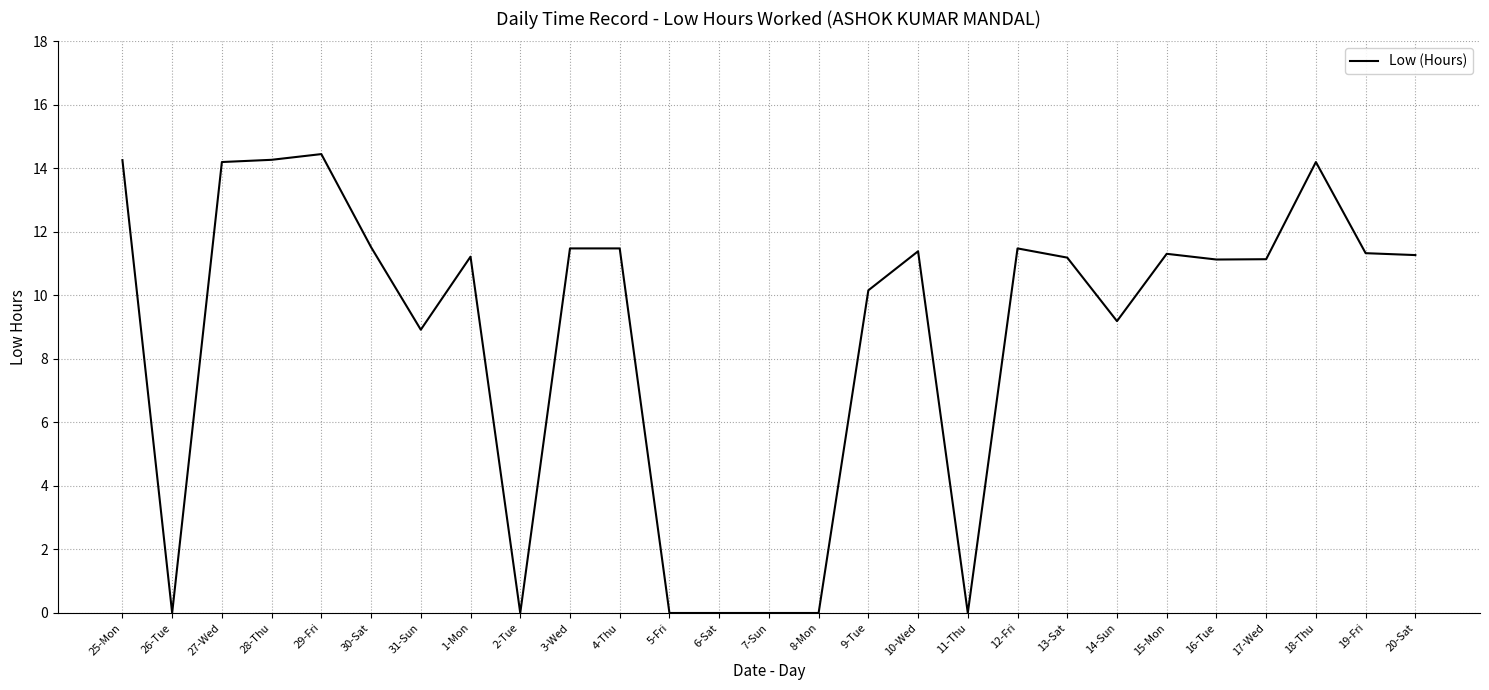

Does the chart display data point markers on the line(s)?

No